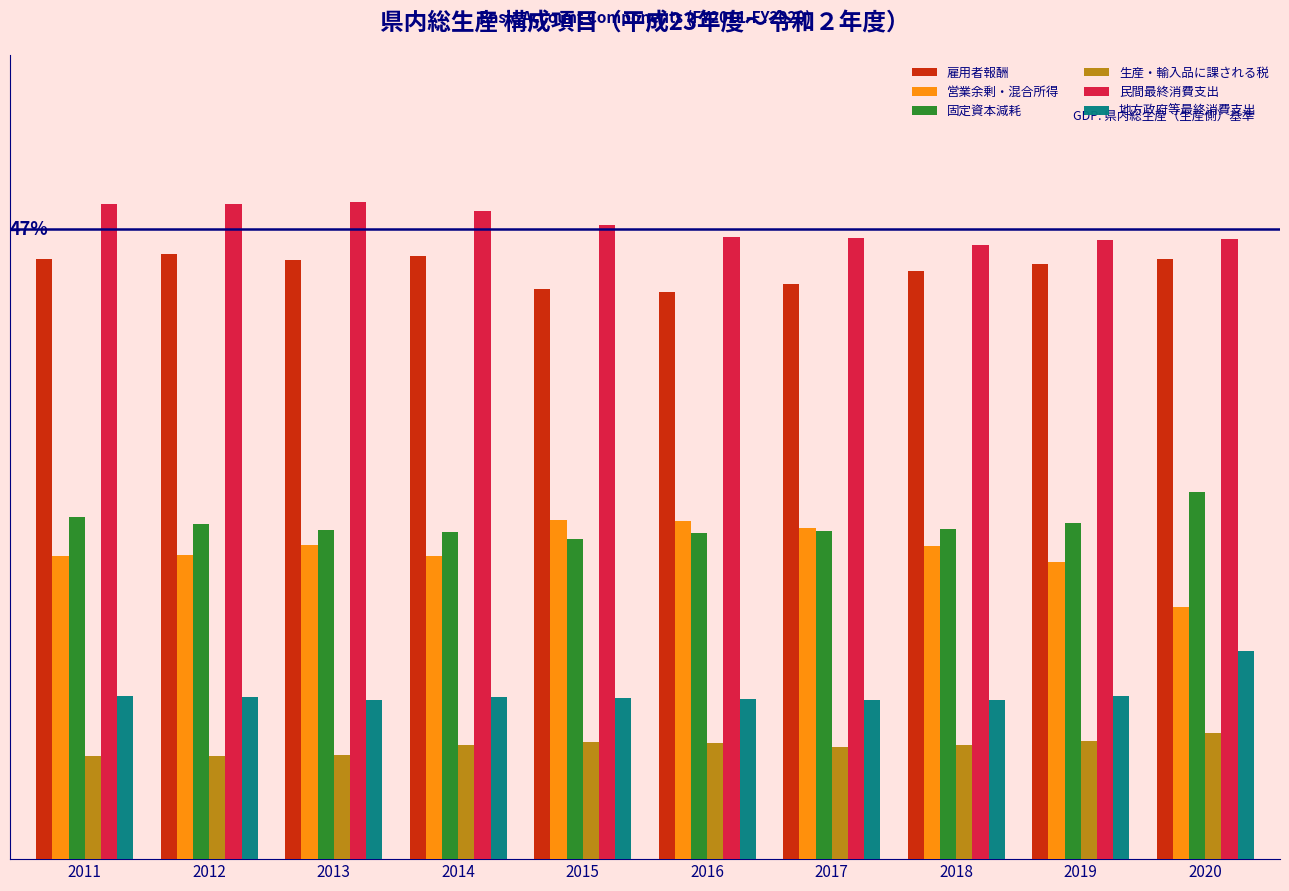

What are all the series names shown in the legend?

雇用者報酬, 営業余剰・混合所得, 固定資本減耗, 生産・輸入品に課される税, 民間最終消費支出, 地方政府等最終消費支出